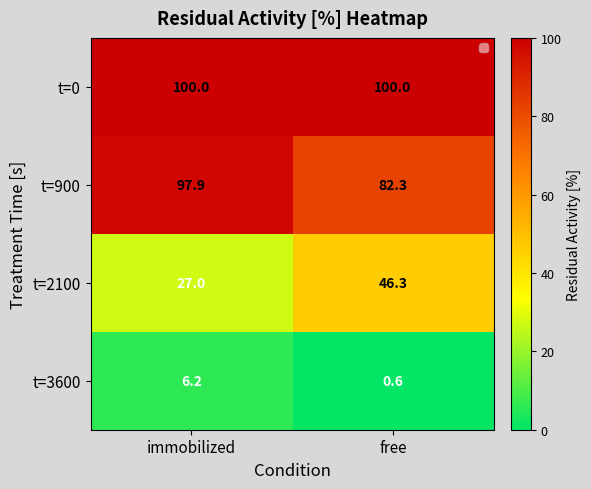

True or false: t=2100 has a value of 28.0 at free.

False